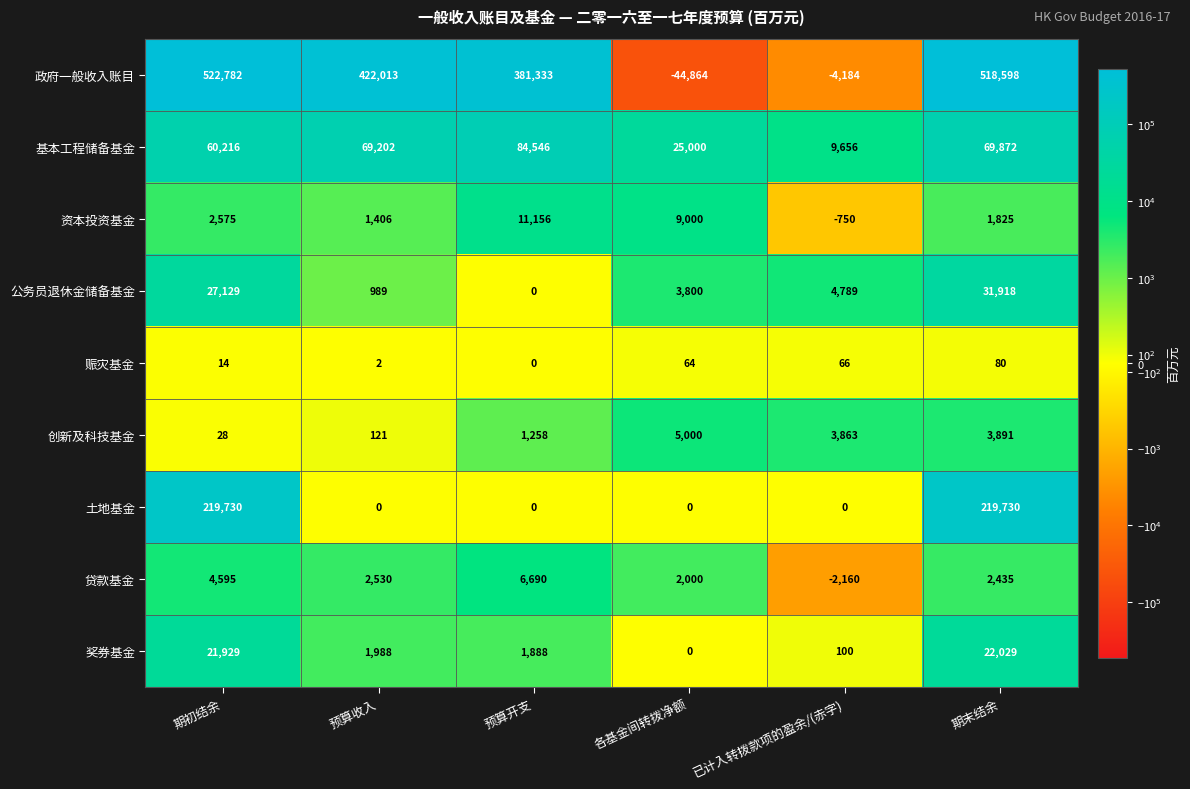

Which category has the highest value across all series?

期初结余